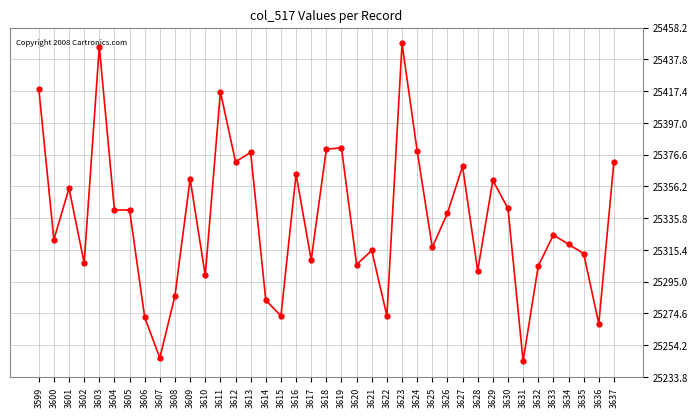

Reading right to left, what are all the values shown in this chart?

3637=25372	3636=25268	3635=25313	3634=25319	3633=25325	3632=25305	3631=25244	3630=25342	3629=25360	3628=25302	3627=25369	3626=25339	3625=25317	3624=25379	3623=25448	3622=25273	3621=25315	3620=25306	3619=25381	3618=25380	3617=25309	3616=25364	3615=25273	3614=25283	3613=25378	3612=25372	3611=25417	3610=25299	3609=25361	3608=25286	3607=25246	3606=25272	3605=25341	3604=25341	3603=25446	3602=25307	3601=25355	3600=25322	3599=25419